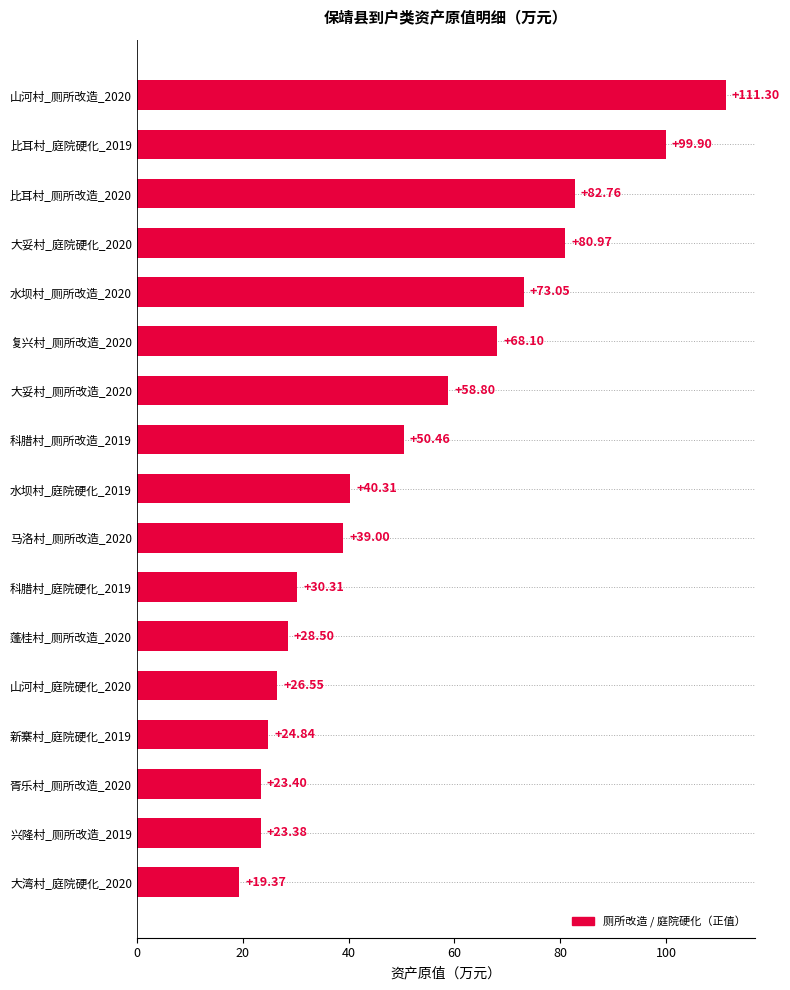

Which has a higher value, 比耳村_厕所改造_2020 or 大妥村_厕所改造_2020?

比耳村_厕所改造_2020